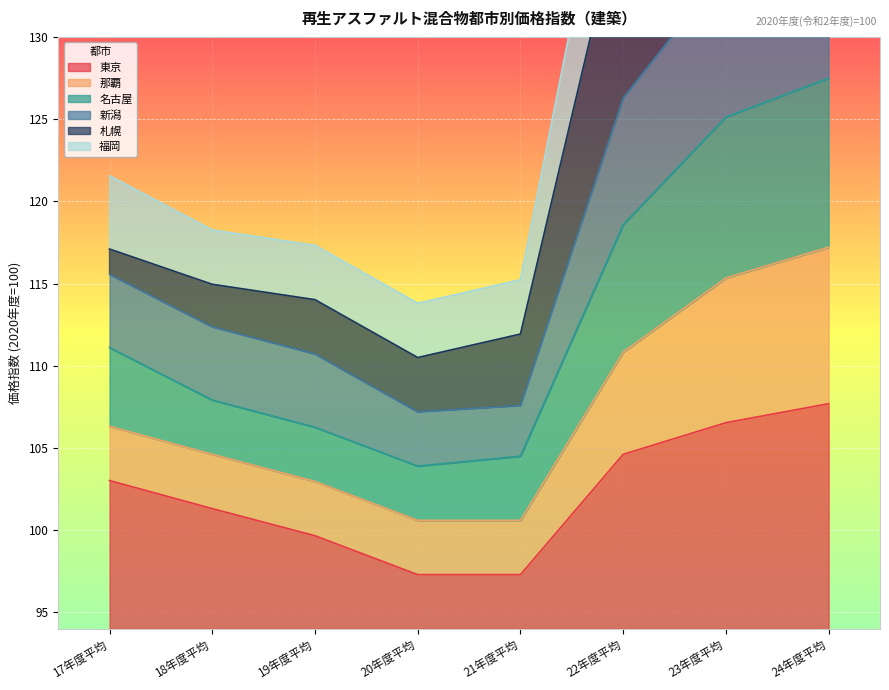

Between 17年度平均 and 24年度平均, which is larger?

24年度平均